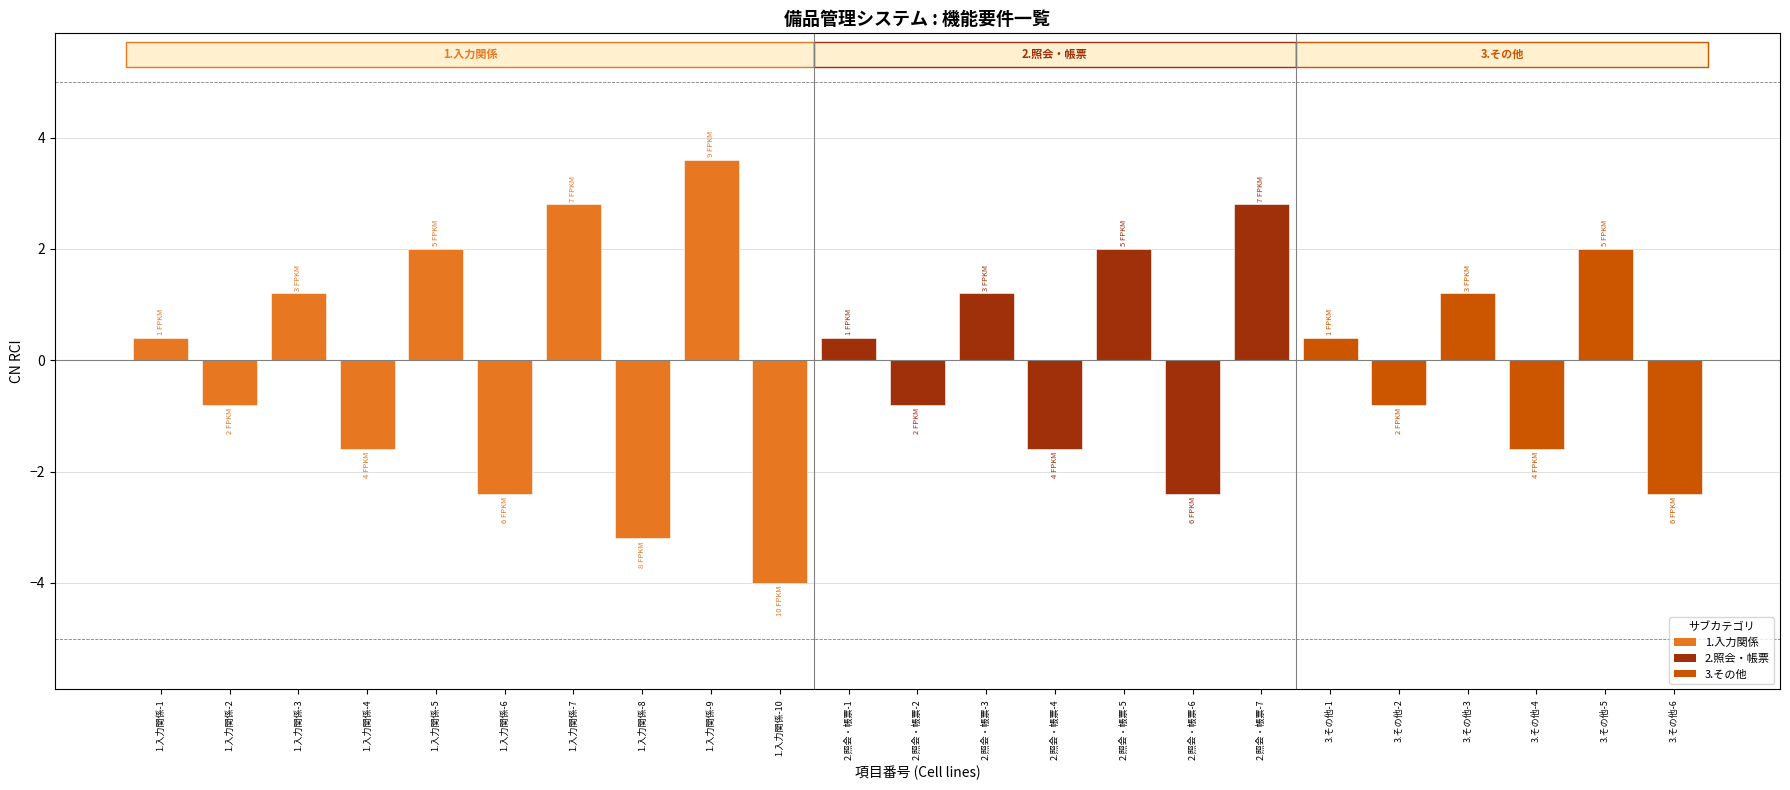

At which label does 2.照会・帳票 first exceed 0?

2.照会・帳票-1